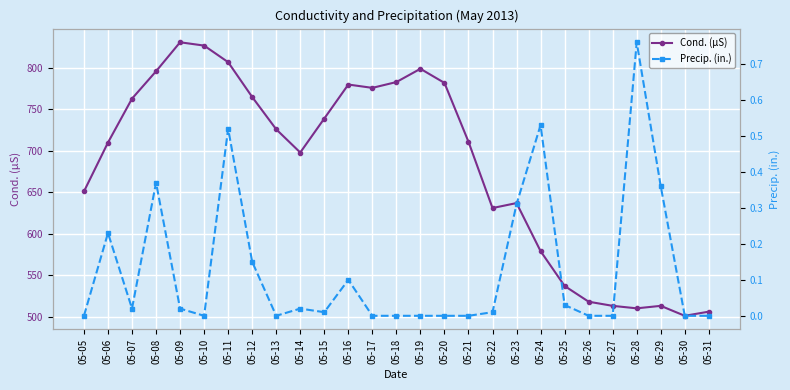

True or false: Cond. (µS) and Precip. (in.) intersect in this chart.

False